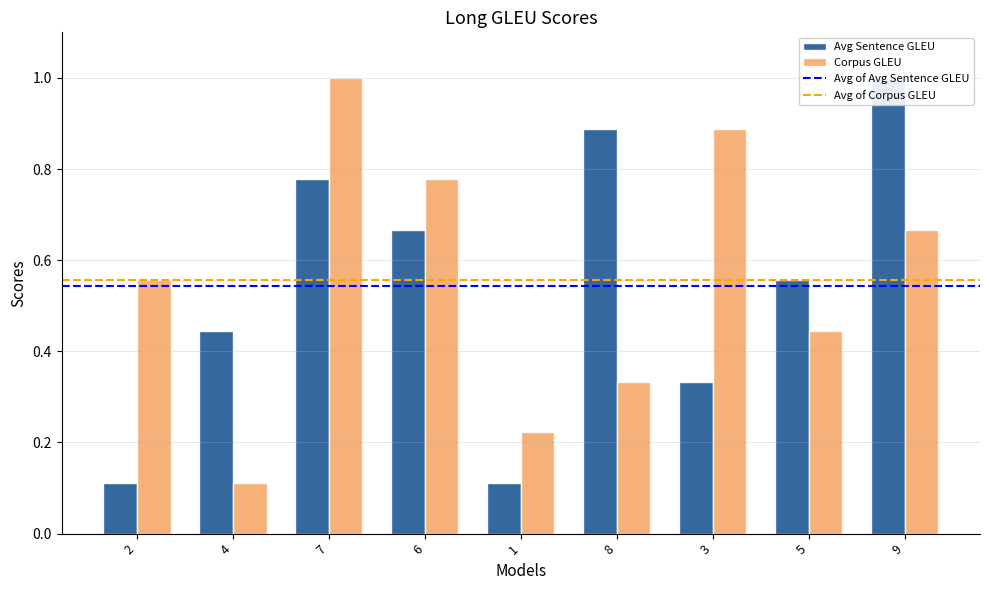

What is the difference between the Avg Sentence GLEU values at 2 and 4?

0.3